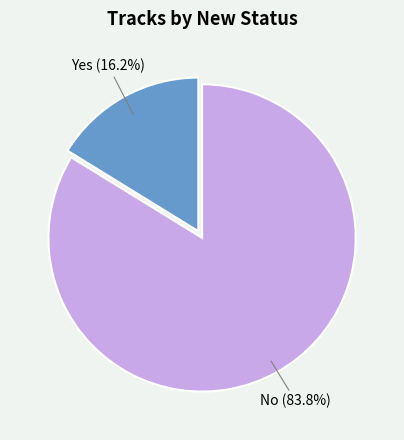

Does any single category account for the majority?

Yes